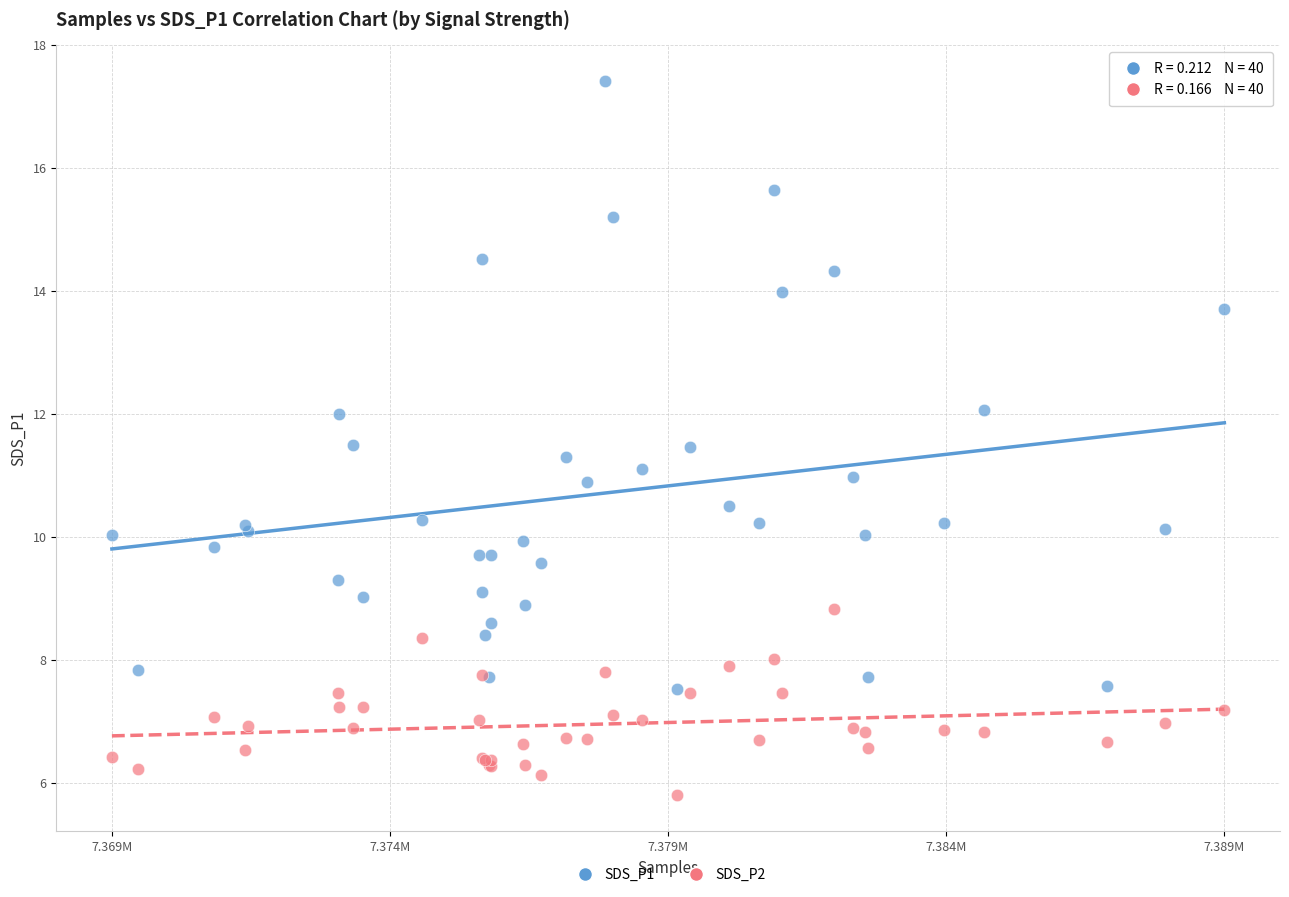

Which series reaches the minimum Y coordinate?

SDS_P2